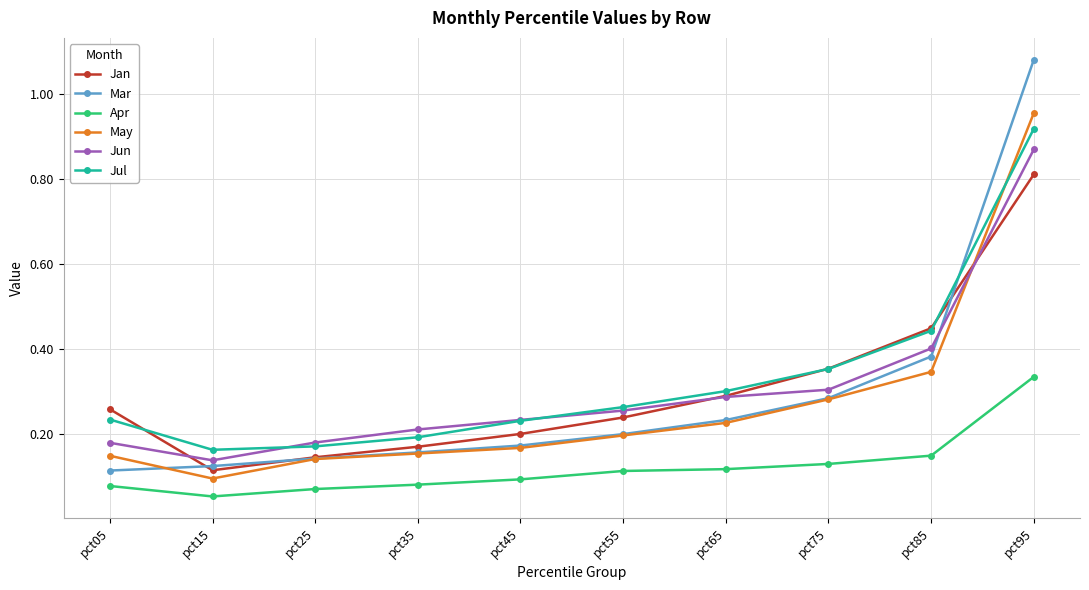

True or false: May has more than 2 points higher than both neighbors.

False